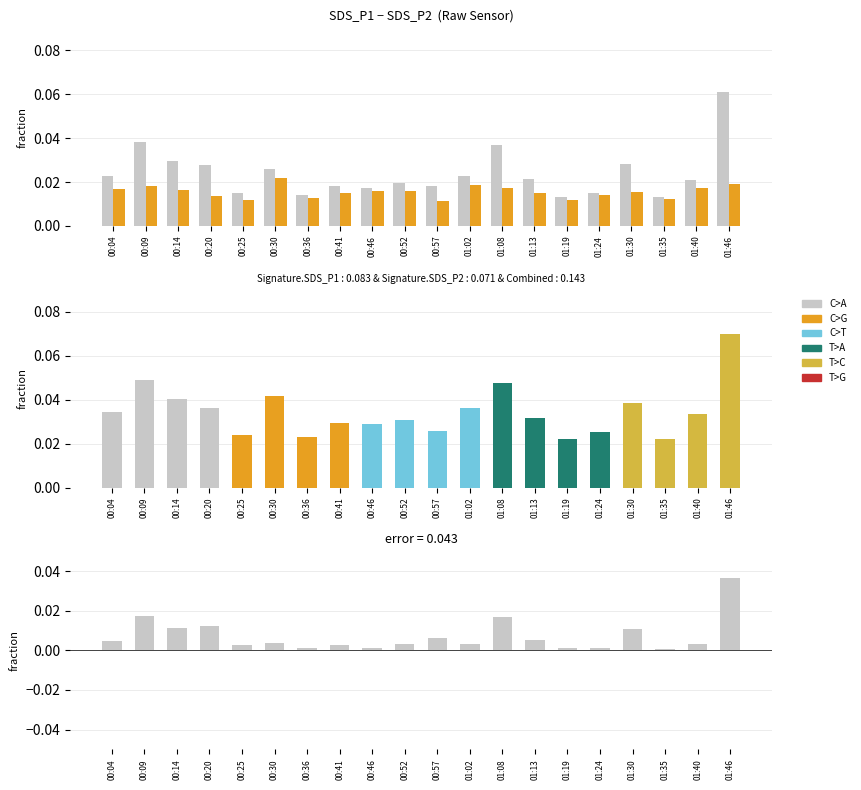

Rank the series at 01:19 from highest to lowest value.

Combined, SDS_P1, SDS_P2, error